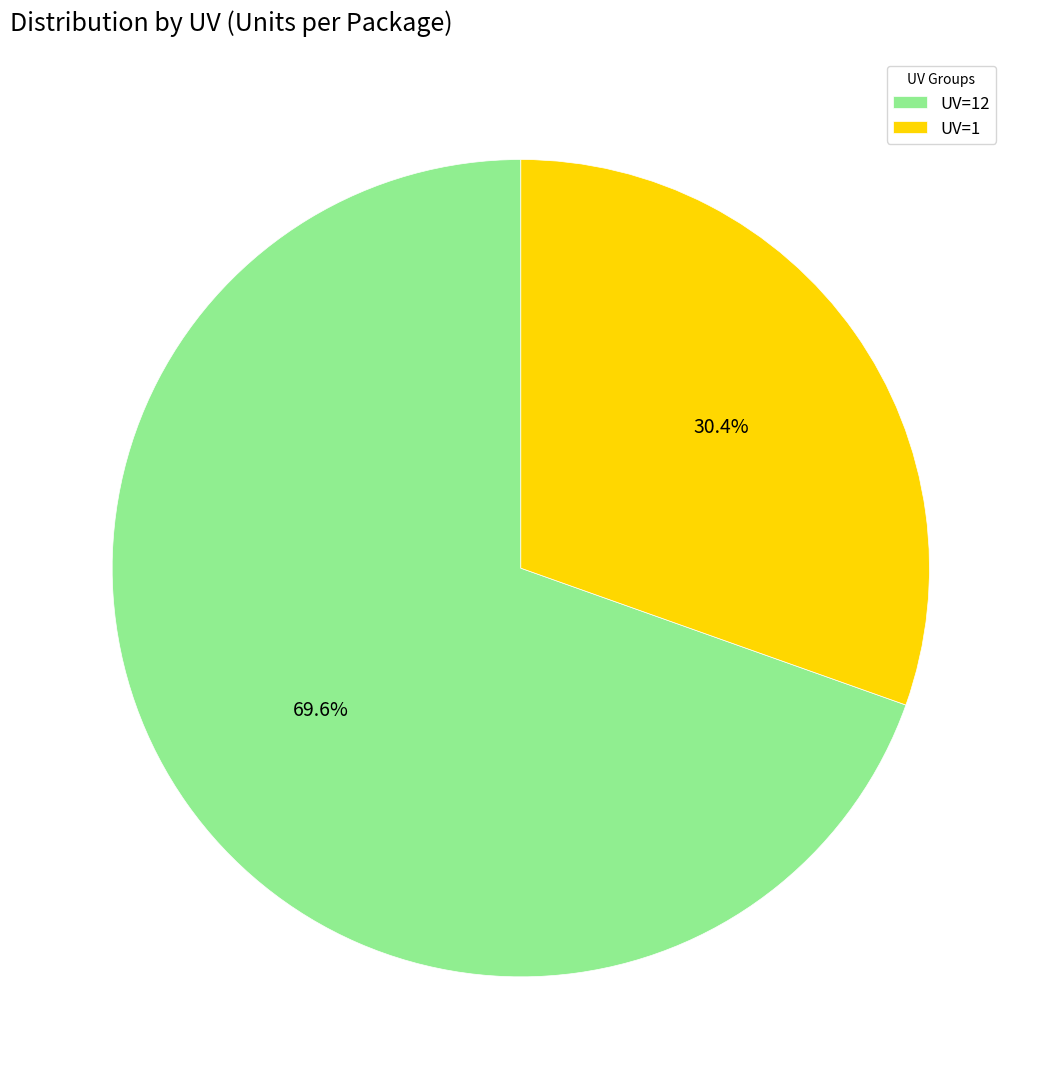

Rank the categories by value from highest to lowest.

UV=12, UV=1